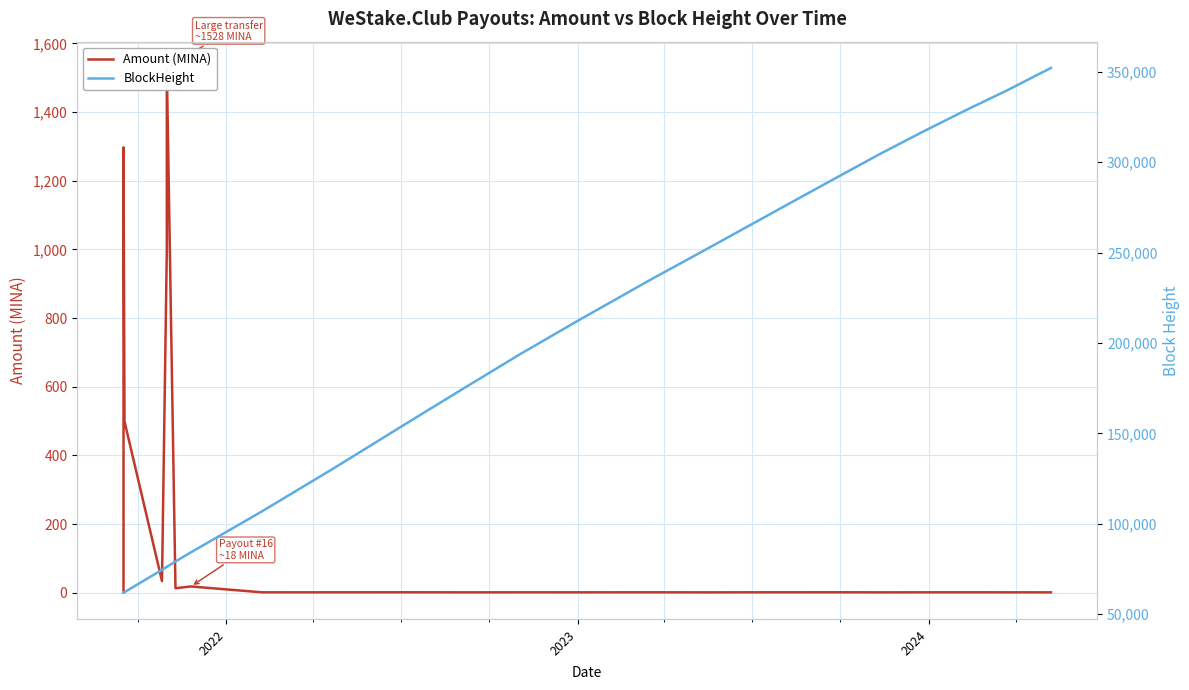

True or false: BlockHeight and Amount (MINA) cross at least once.

False